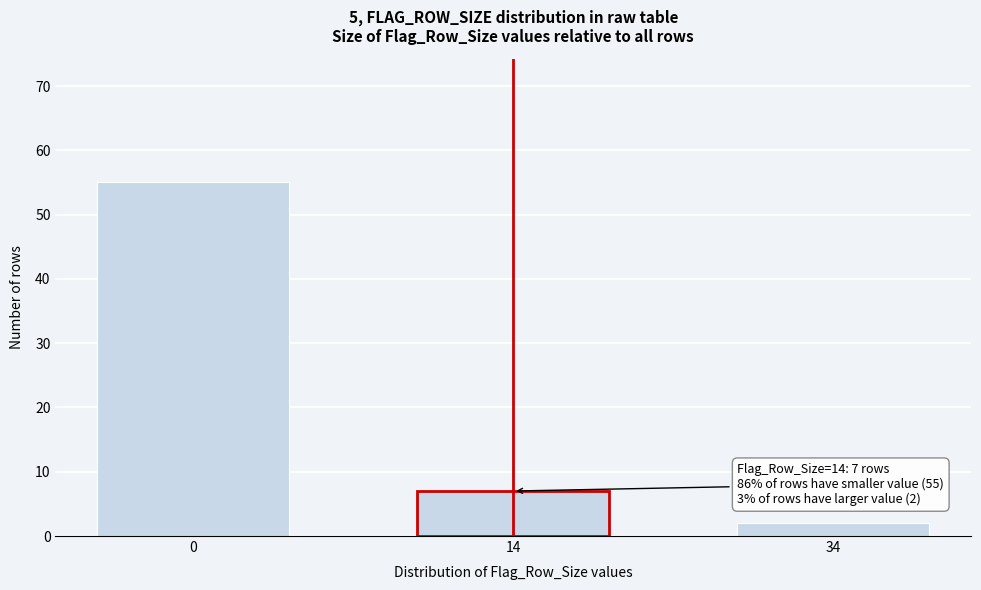

Reading left to right, extract all data points from this chart.

0=55	14=7	34=2